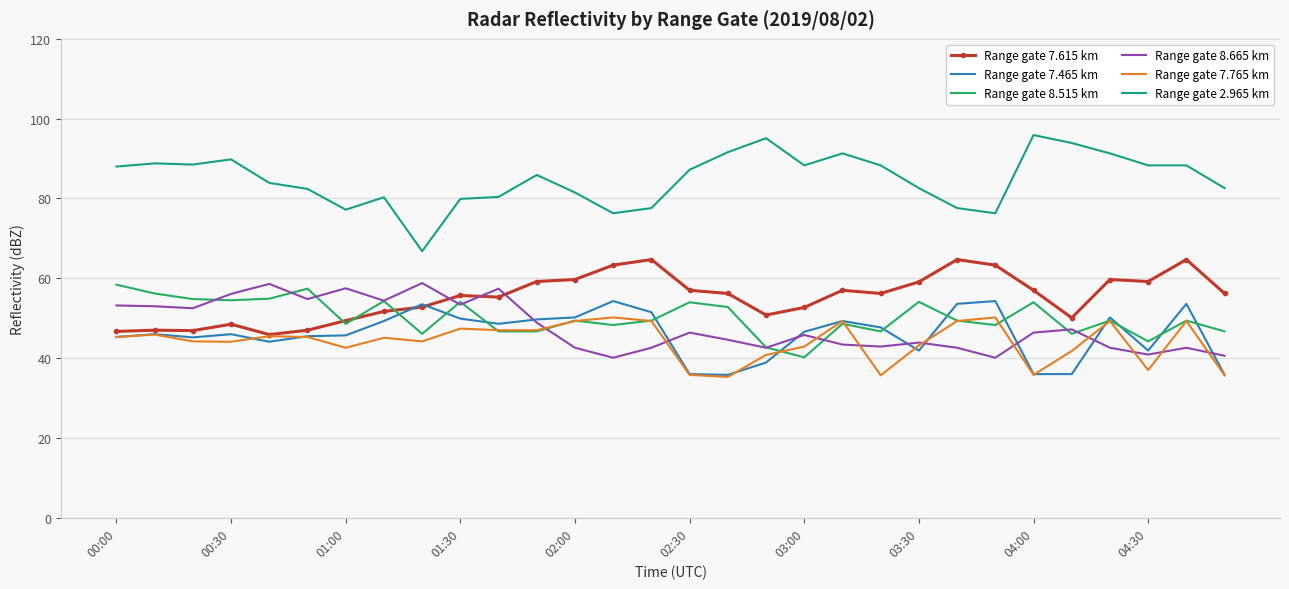

True or false: Range gate 8.515 km and Range gate 2.965 km intersect in this chart.

False